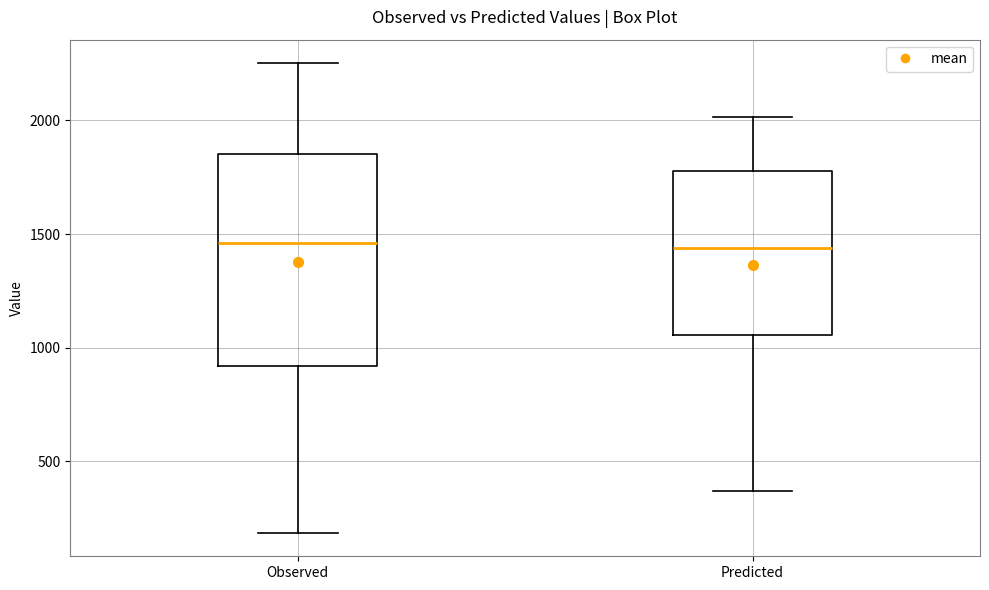

Where is the lower edge of the box for Observed on the y-axis? The values are not printed on the chart, so give them approximately, as read against the axis.

900